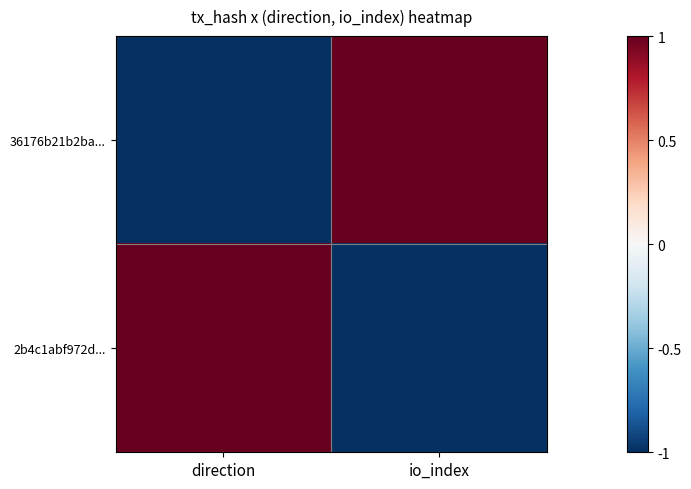

Count the number of data series in this chart.

2